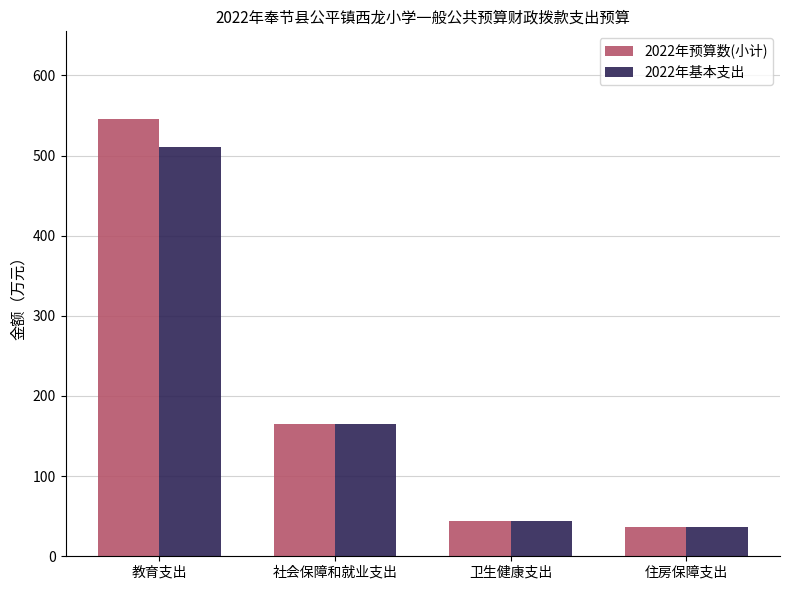

What is the difference between the second highest and second lowest values in the 2022年预算数(小计) series?

121.3